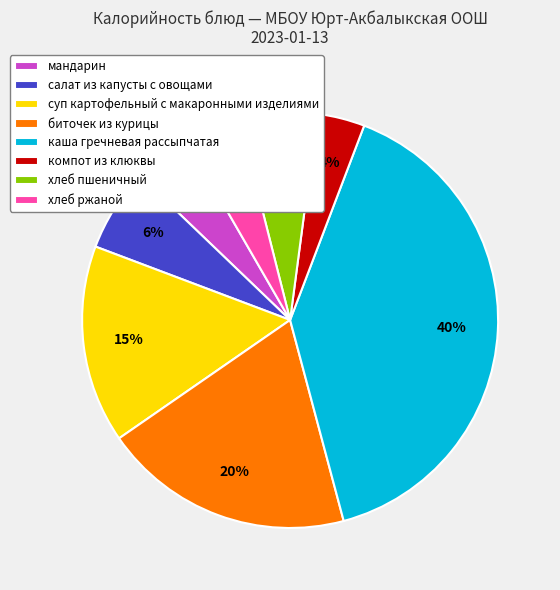

Combined, do компот из клюквы and биточек из курицы account for over 50%?

No